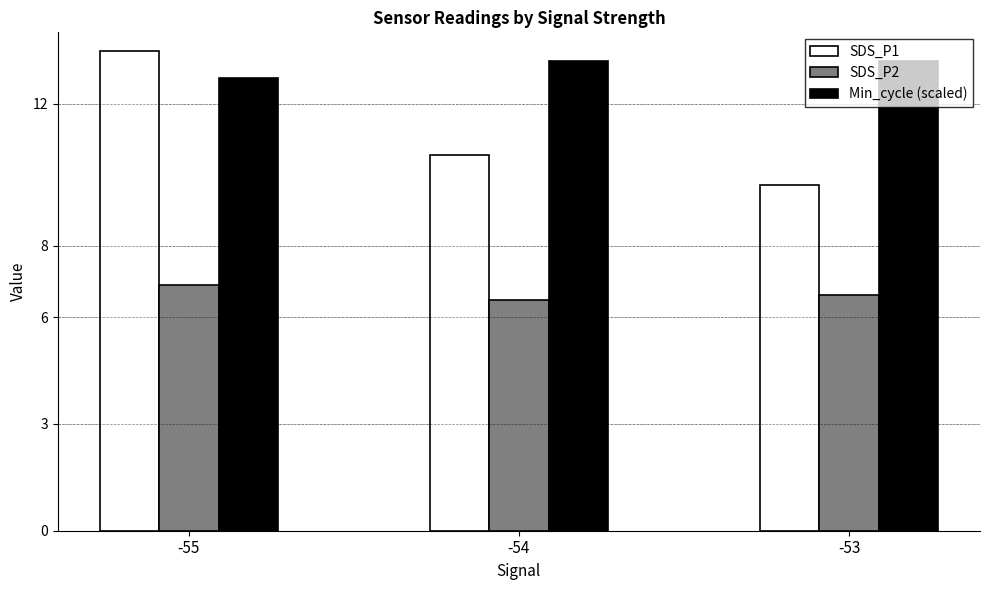

Reading left to right, list all the values displayed in this chart.

SDS_P1: 13.5	10.6	9.7
SDS_P2: 6.9	6.5	6.6
Min_cycle (scaled): 12.7	13.2	13.2